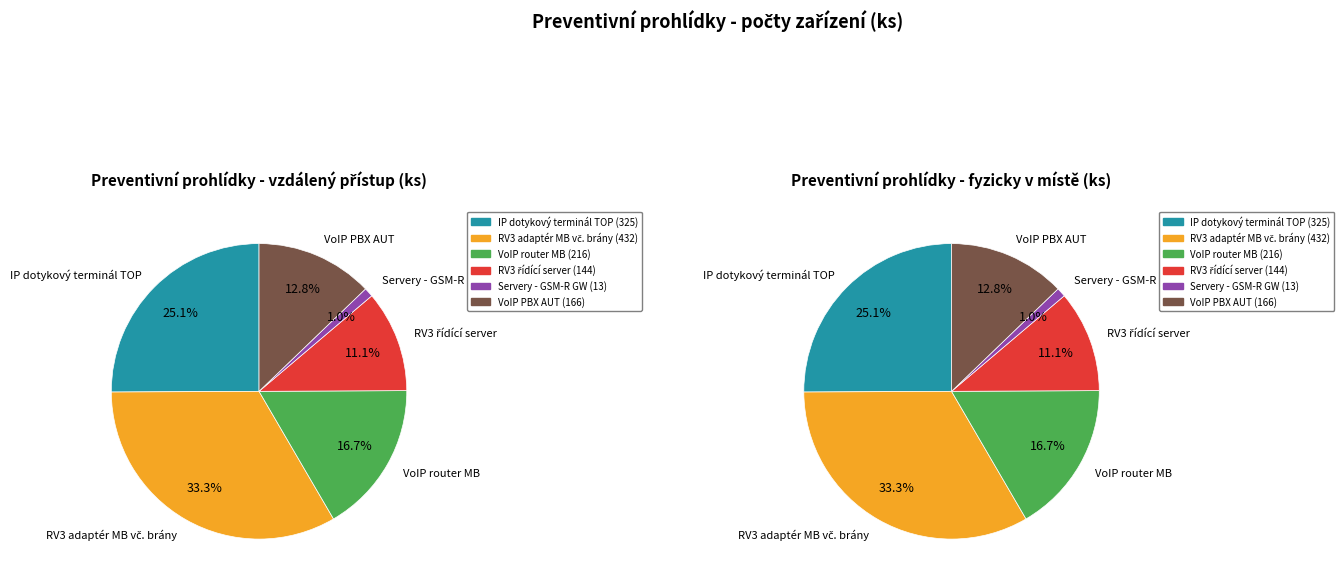

What is the largest slice in the pie chart?

RV3 adaptér MB vč. brány